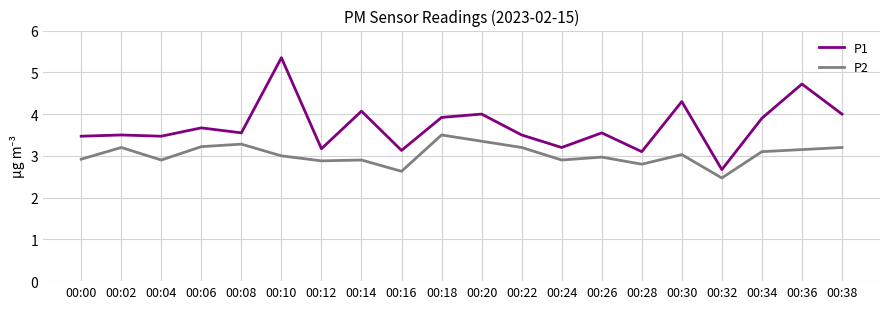

True or false: P1 has more than 2 points higher than both neighbors.

True